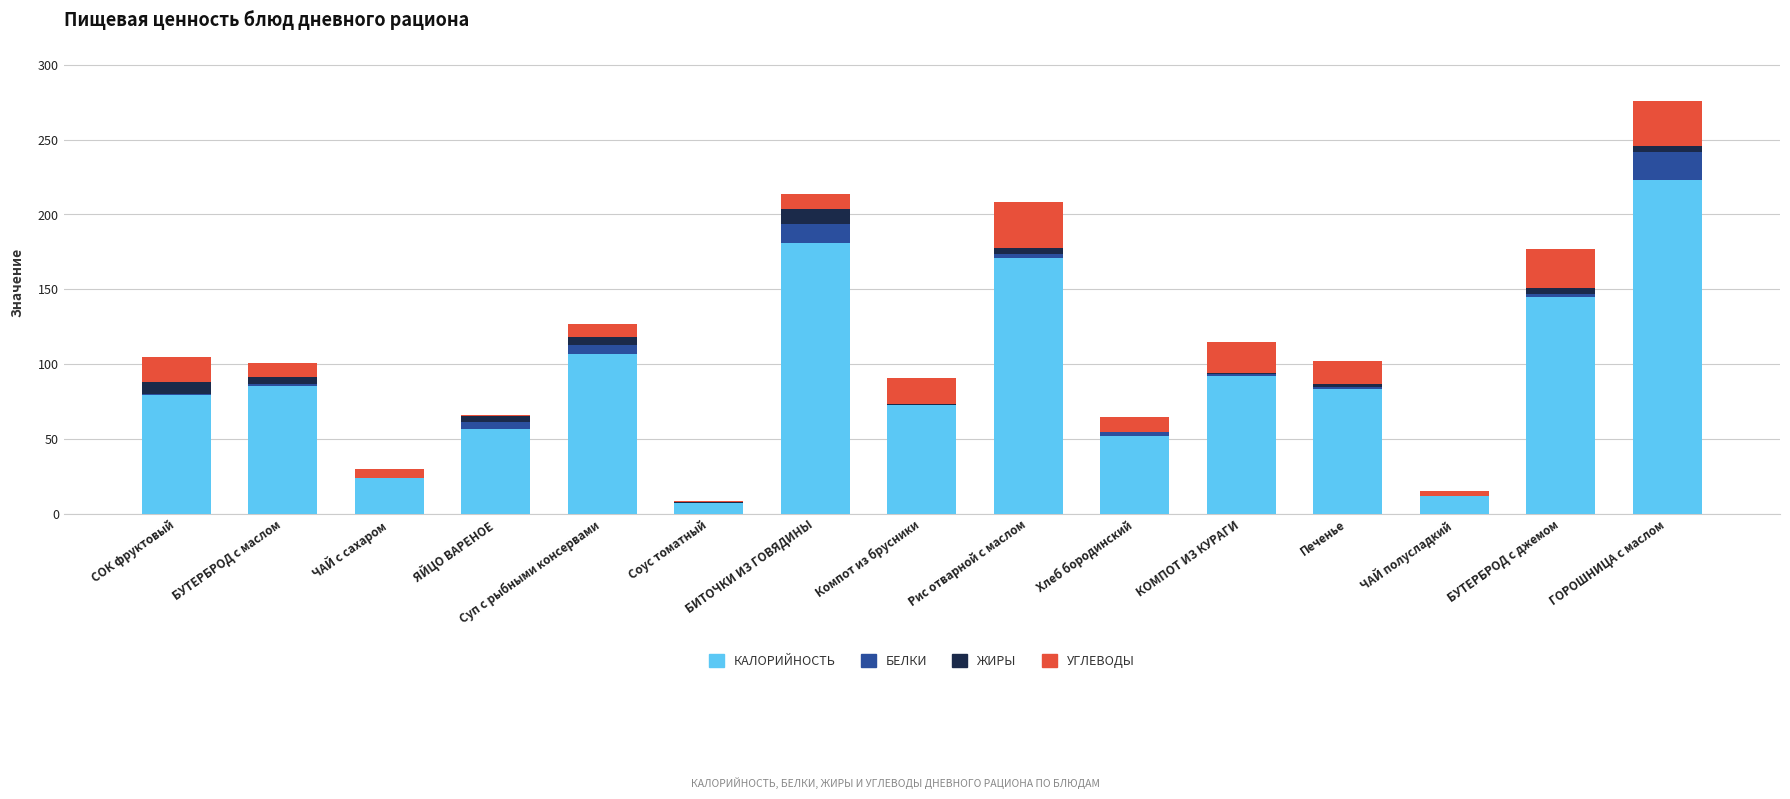

At which category is the sum across all series the highest?

ГОРОШНИЦА c маслом